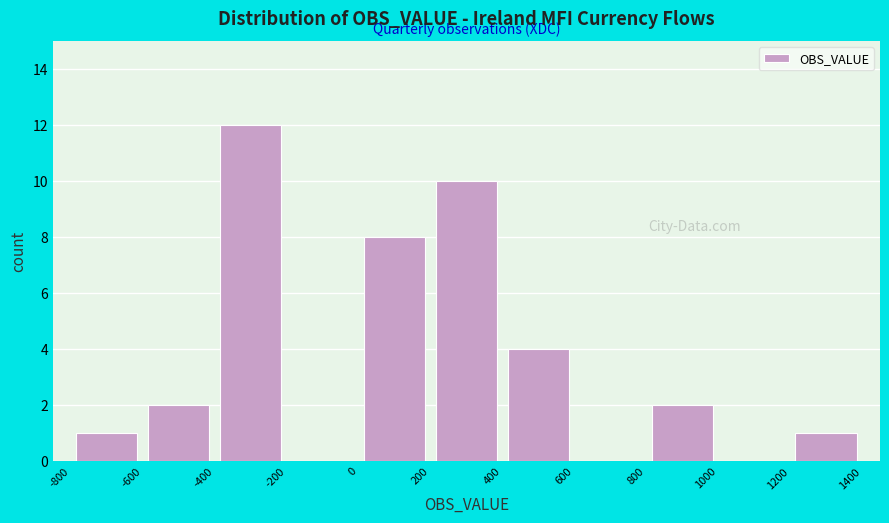

Reading left to right, list every bar in this chart as the range it spans on the x-axis followed by its height. The values are not printed on the chart, so give them approximately, as read against the axis.

-800 to -600: 1
-600 to -400: 2
-400 to -200: 12
-200 to 0: 0
0 to 200: 8
200 to 400: 10
400 to 600: 4
600 to 800: 0
800 to 1000: 2
1000 to 1200: 0
1200 to 1400: 1